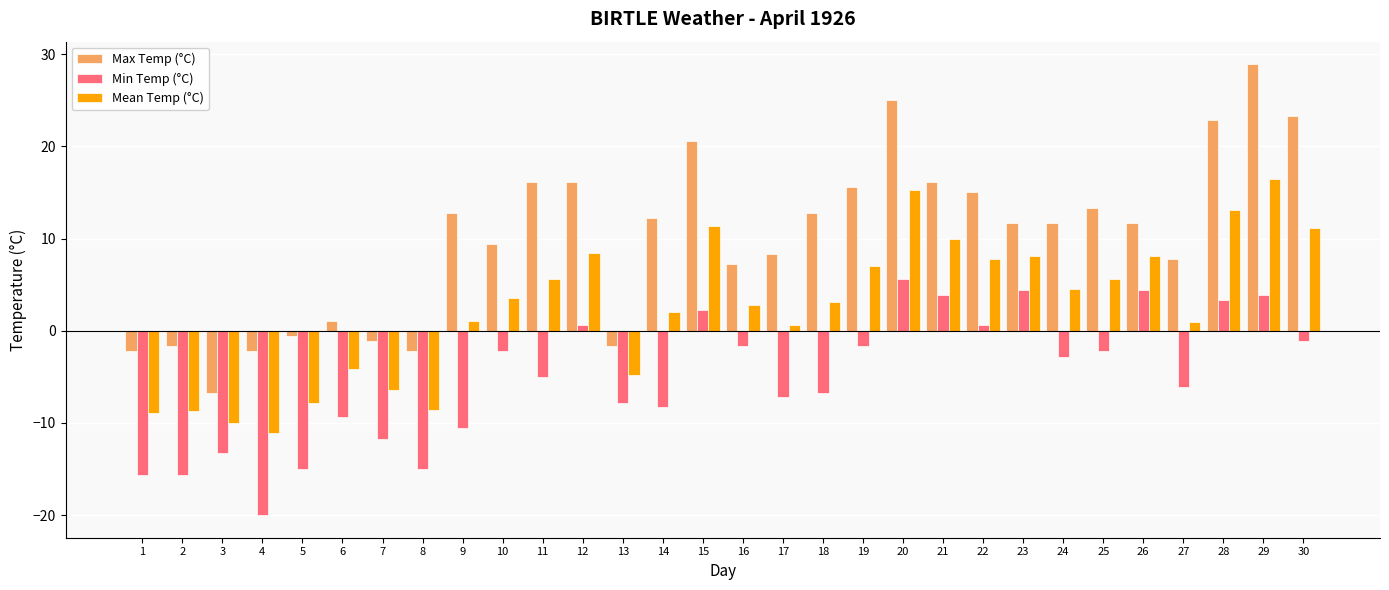

How many series are shown in this chart?

3